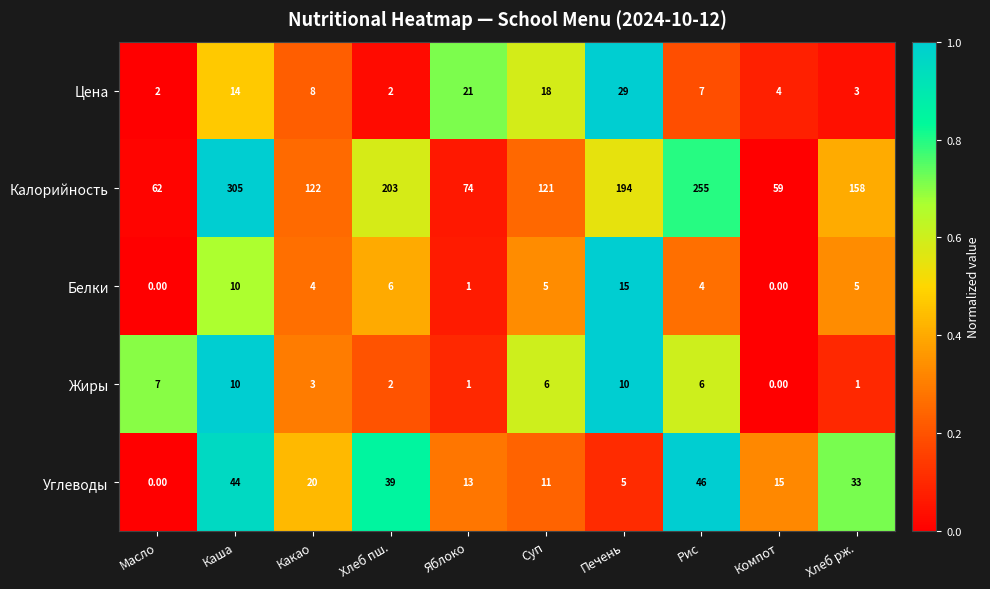

Which series has the largest total across all categories?

Калорийность